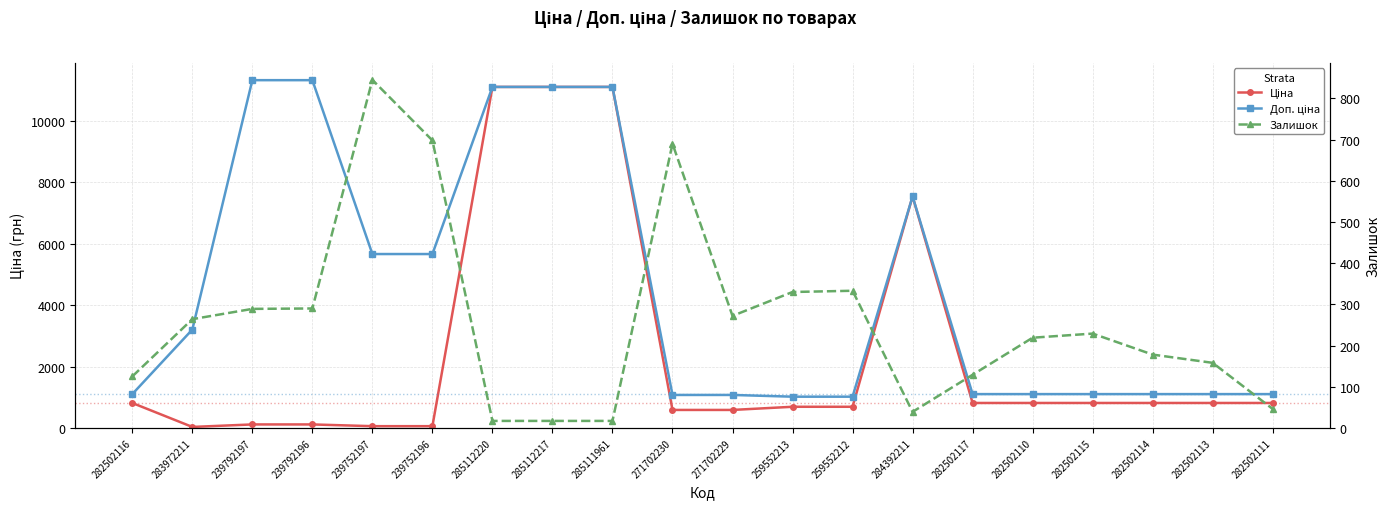

What is the sum of the Ціна values at 282502110 and 285112217?

11926.6